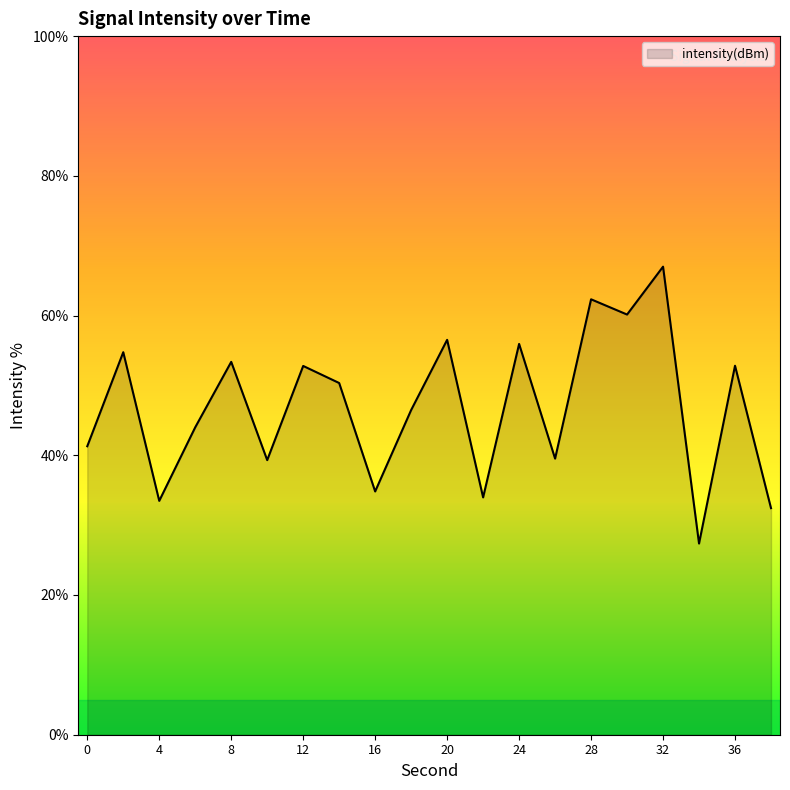

What is the difference between the maximum and minimum values?

39.6